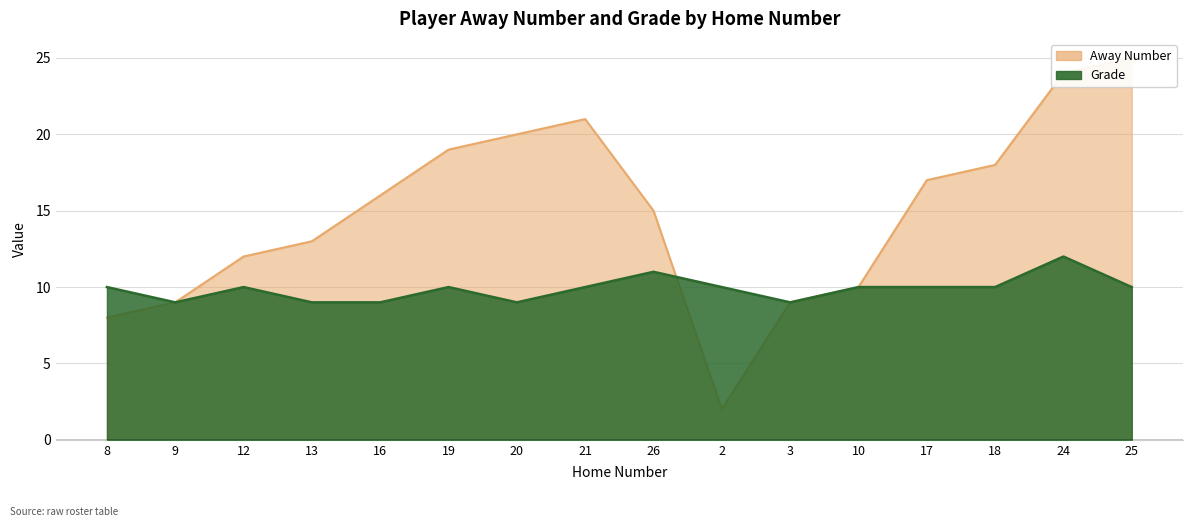

Count the Grade values in the range 9 to 10.

14